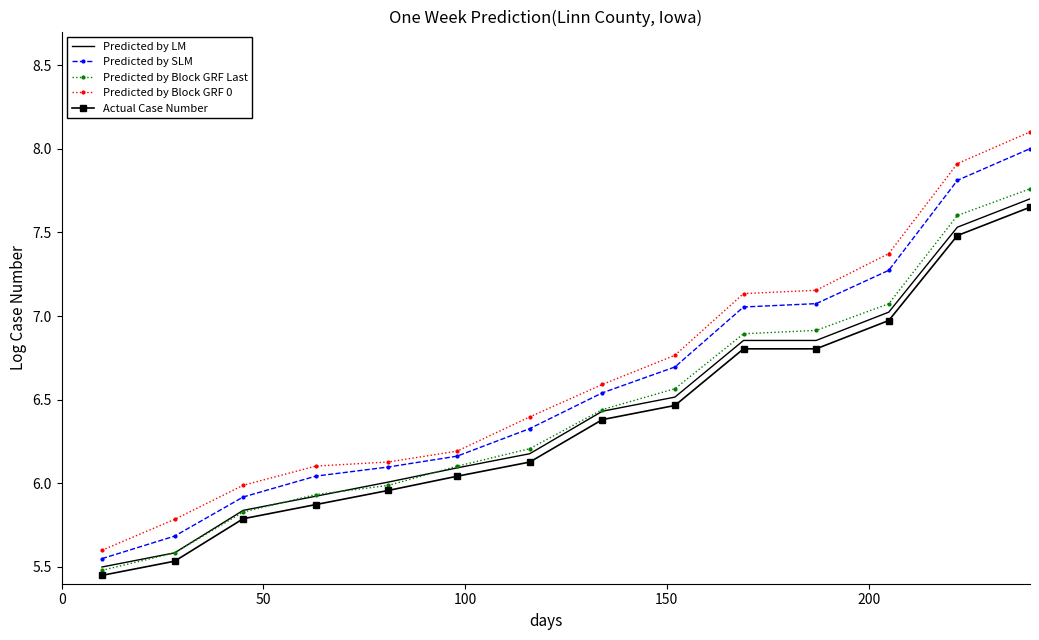

True or false: Predicted by Block GRF Last and Predicted by Block GRF 0 cross at least once.

False